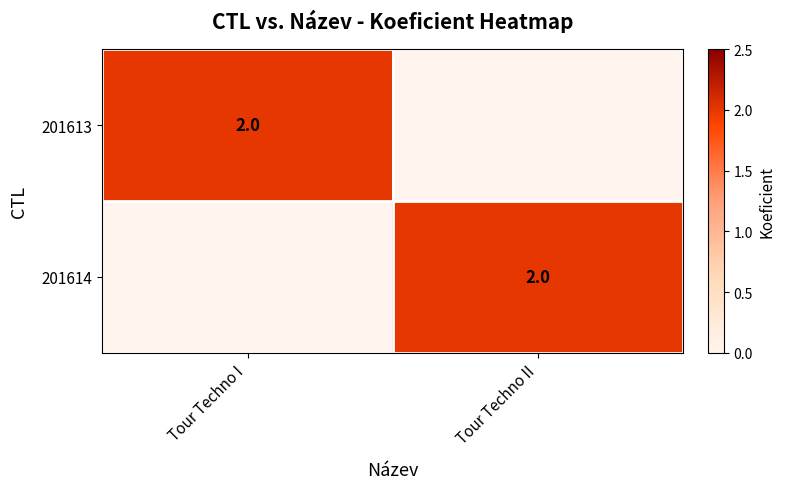

The 201614 series shows 3 at Tour Techno II. True or false?

False